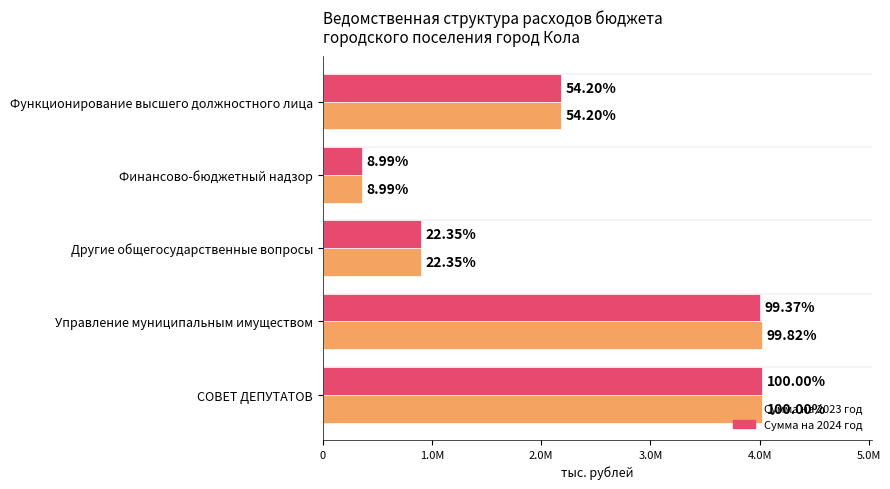

What are all the series names shown in the legend?

Сумма на 2023 год, Сумма на 2024 год